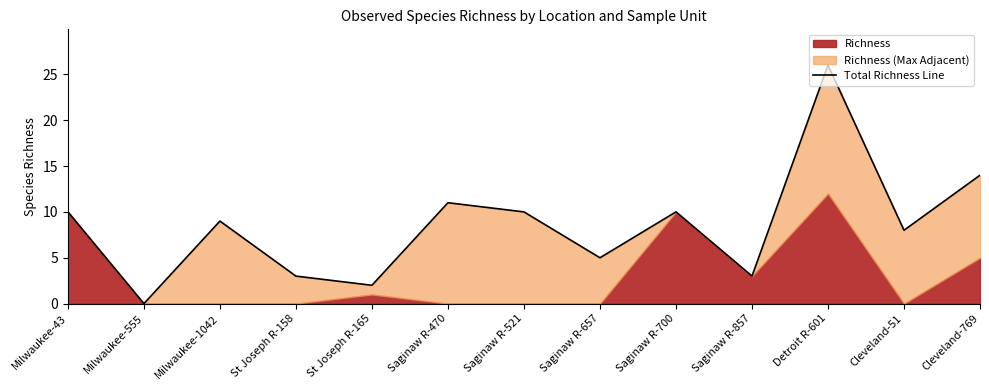

The value at Milwaukee-555 is 11. True or false?

False